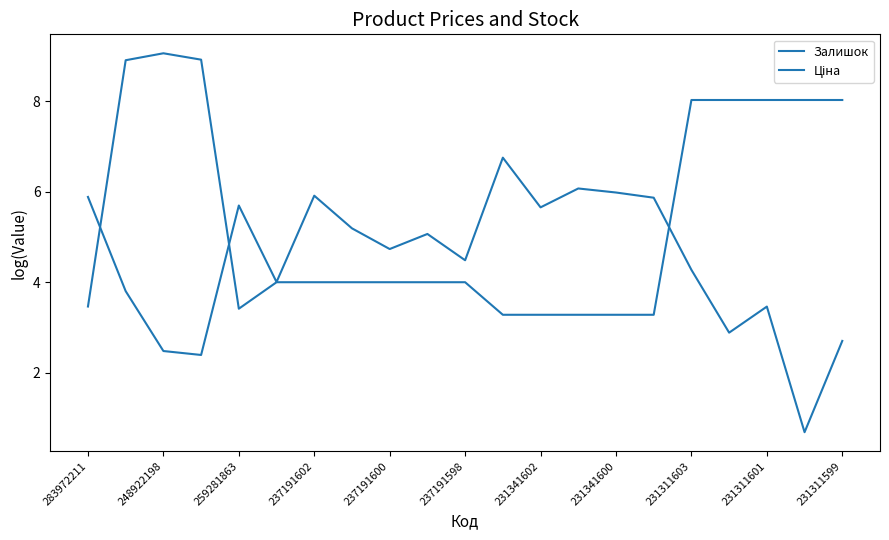

True or false: Ціна has more than 1 interior local peaks.

False